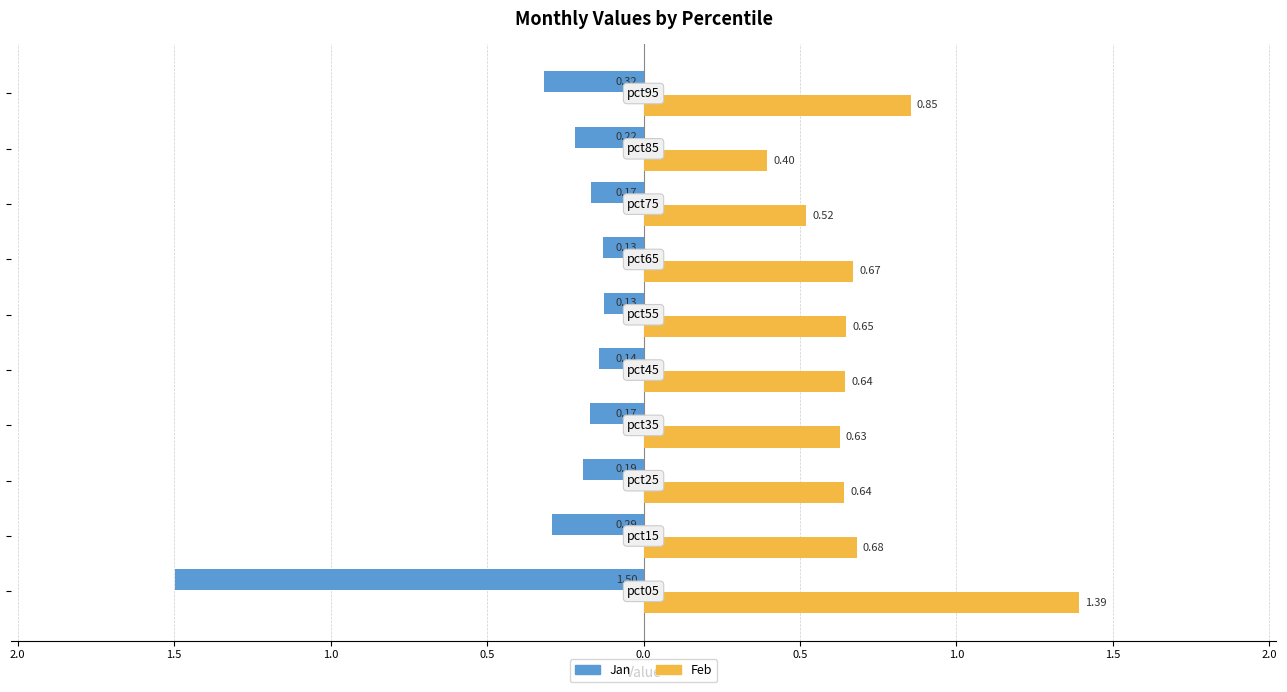

What is the maximum value shown in the chart?

1.4